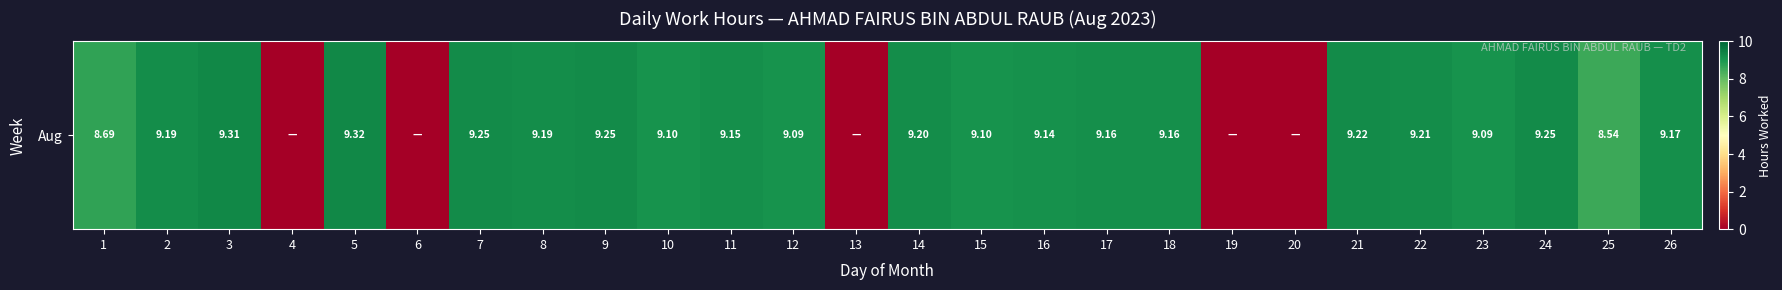

Count the number of categories in the chart.

26